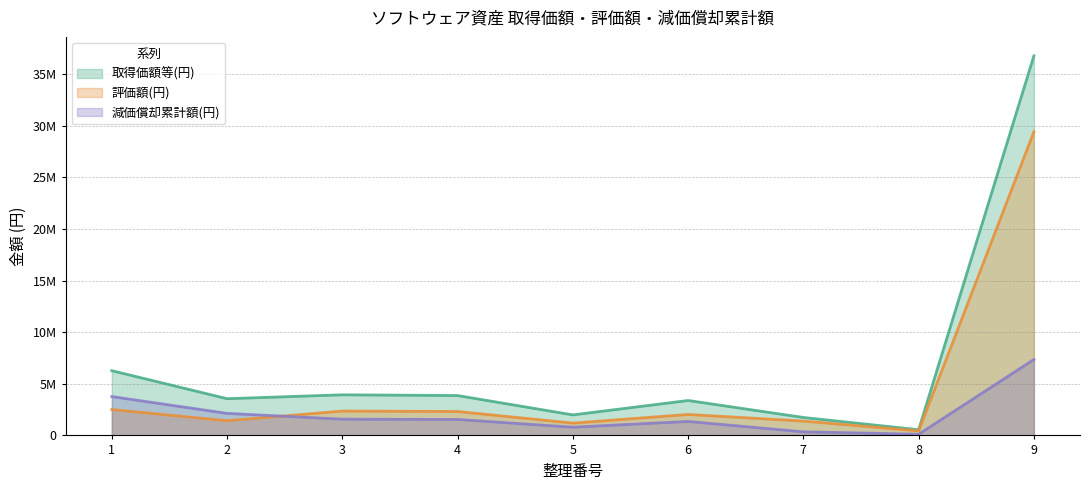

How many categories are shown in the chart?

9